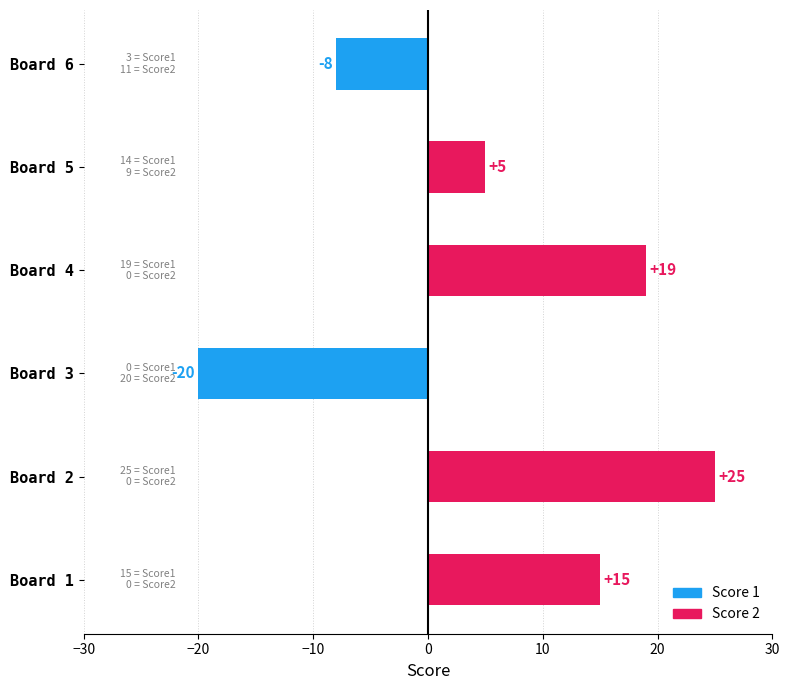

True or false: the data shows 36 at Board 2.

False